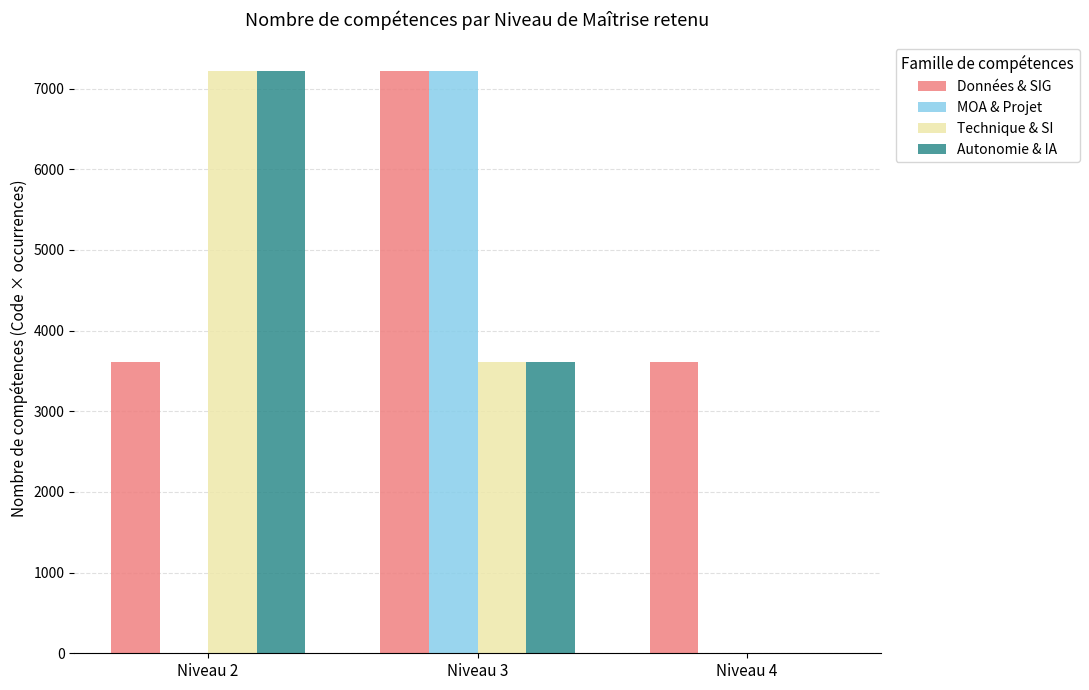

What is the highest value of the MOA & Projet series?

7212